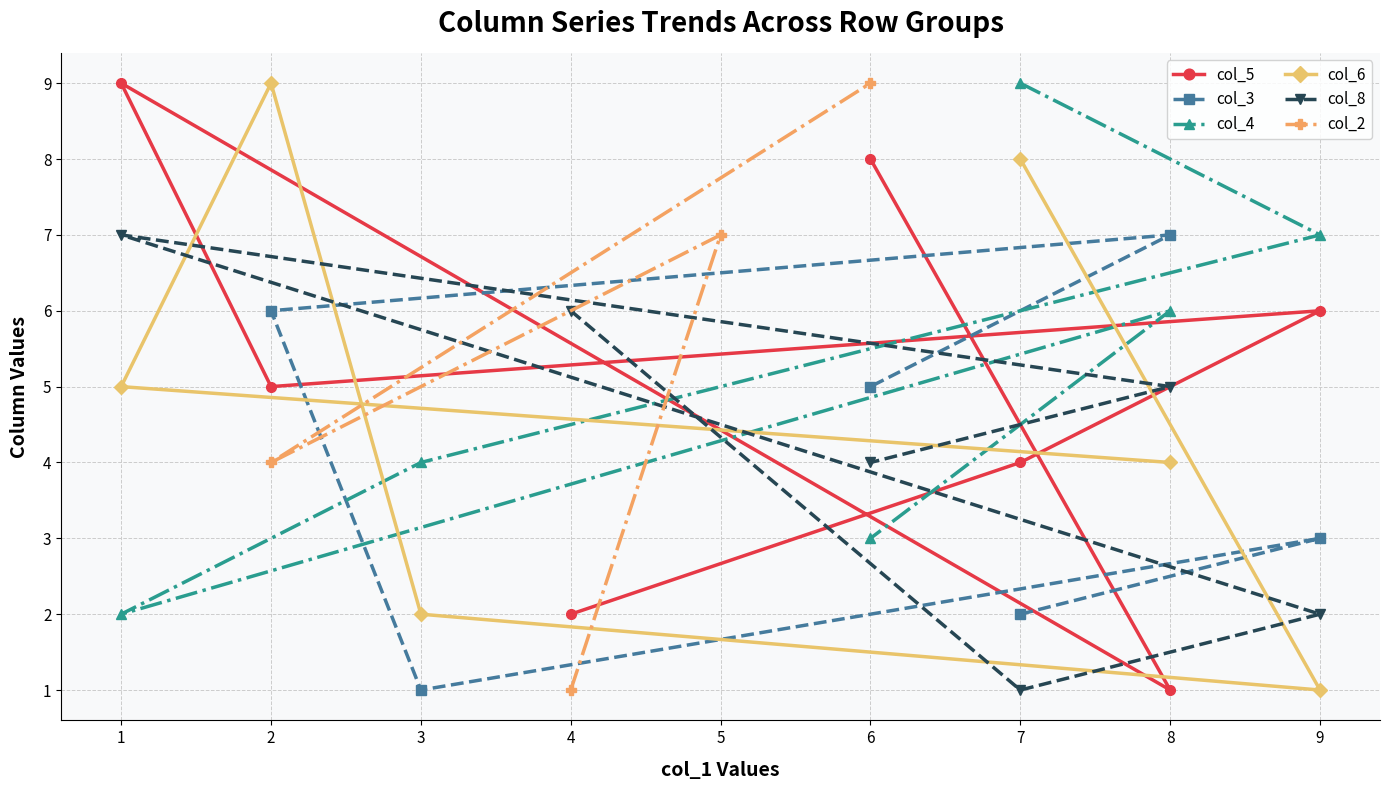

True or false: col_5 has a value of 14 at 6.

False